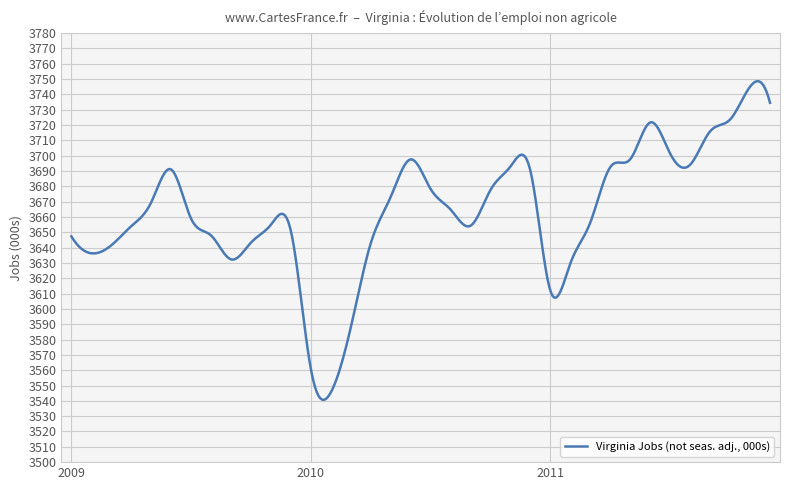

What is the difference between the maximum and minimum values?

208.0